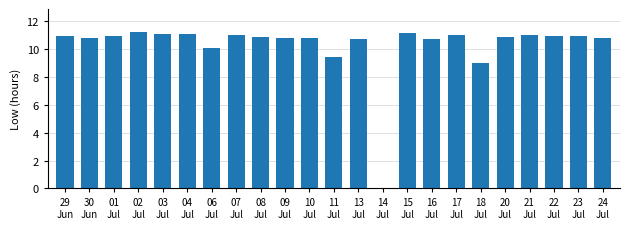

Is it true that the value at 01
Jul is 16.4?

False